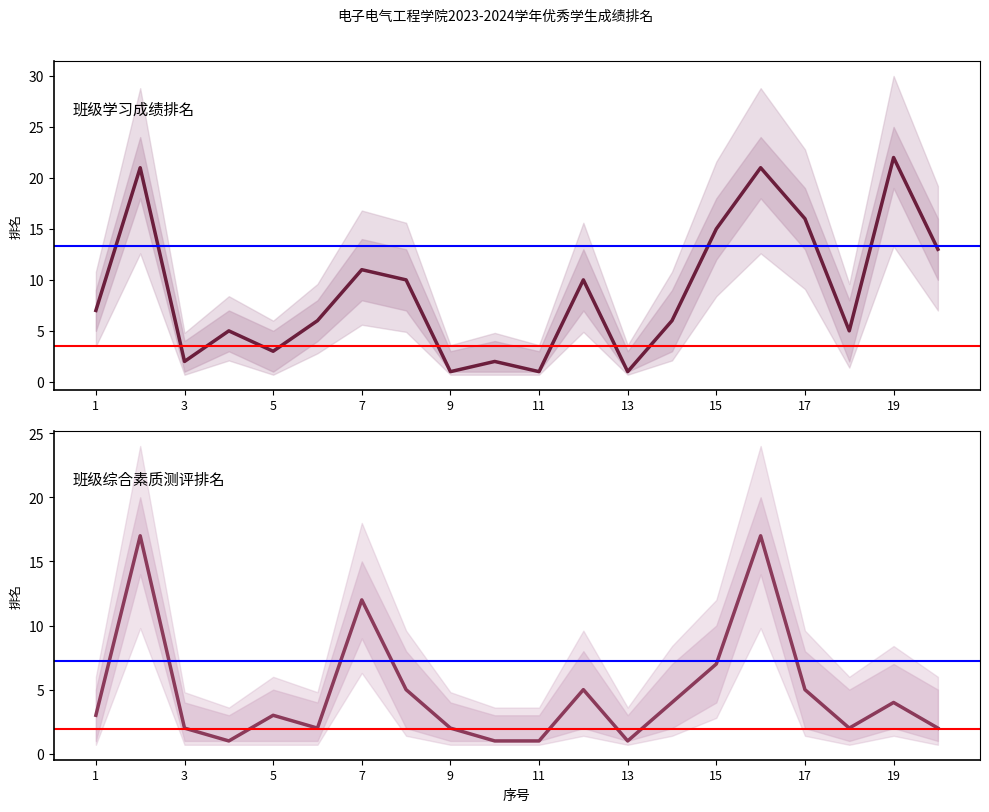

Rank the series at 7 from highest to lowest value.

班级综合素质测评排名, 班级学习成绩排名